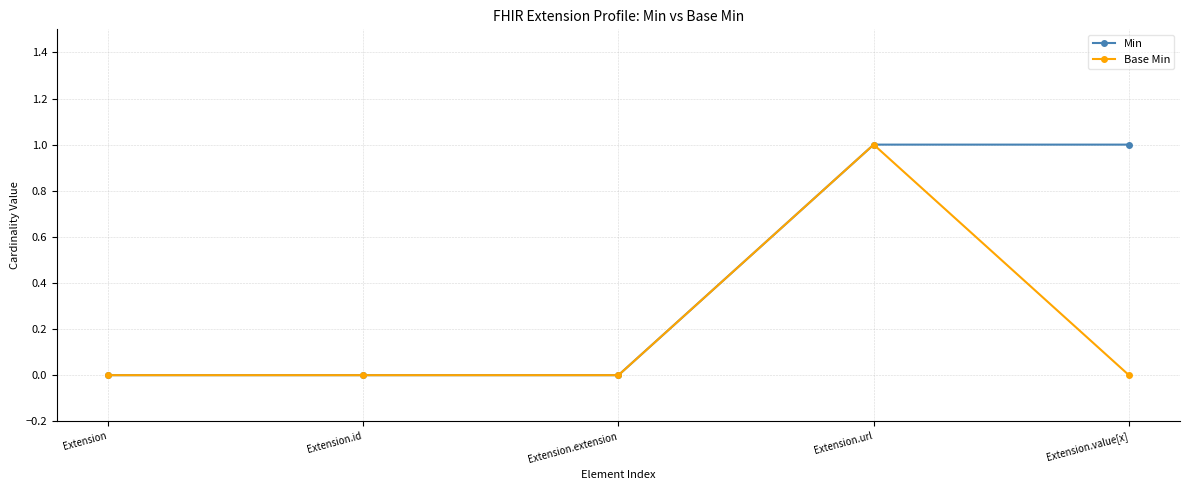

Count the number of categories in the chart.

5